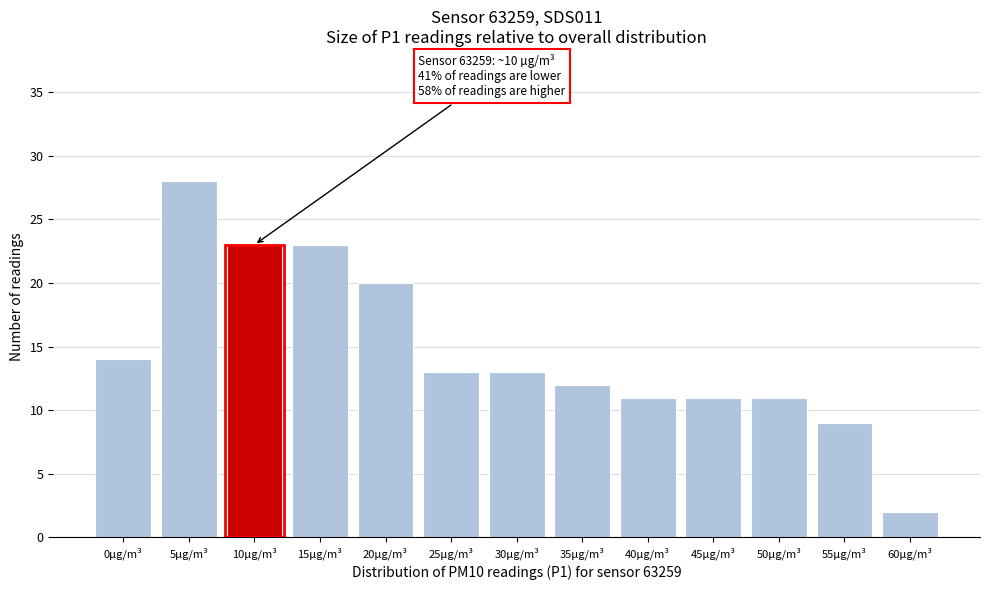

Reading right to left, list all the values displayed in this chart.

60µg/m³=2	55µg/m³=9	50µg/m³=11	45µg/m³=11	40µg/m³=11	35µg/m³=12	30µg/m³=13	25µg/m³=13	20µg/m³=20	15µg/m³=23	10µg/m³=23	5µg/m³=28	0µg/m³=14